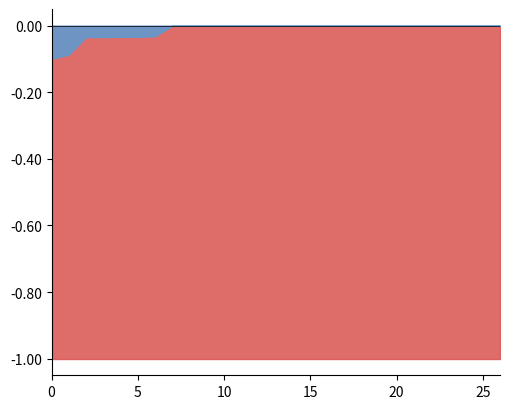

True or false: VEK and VRK intersect in this chart.

False